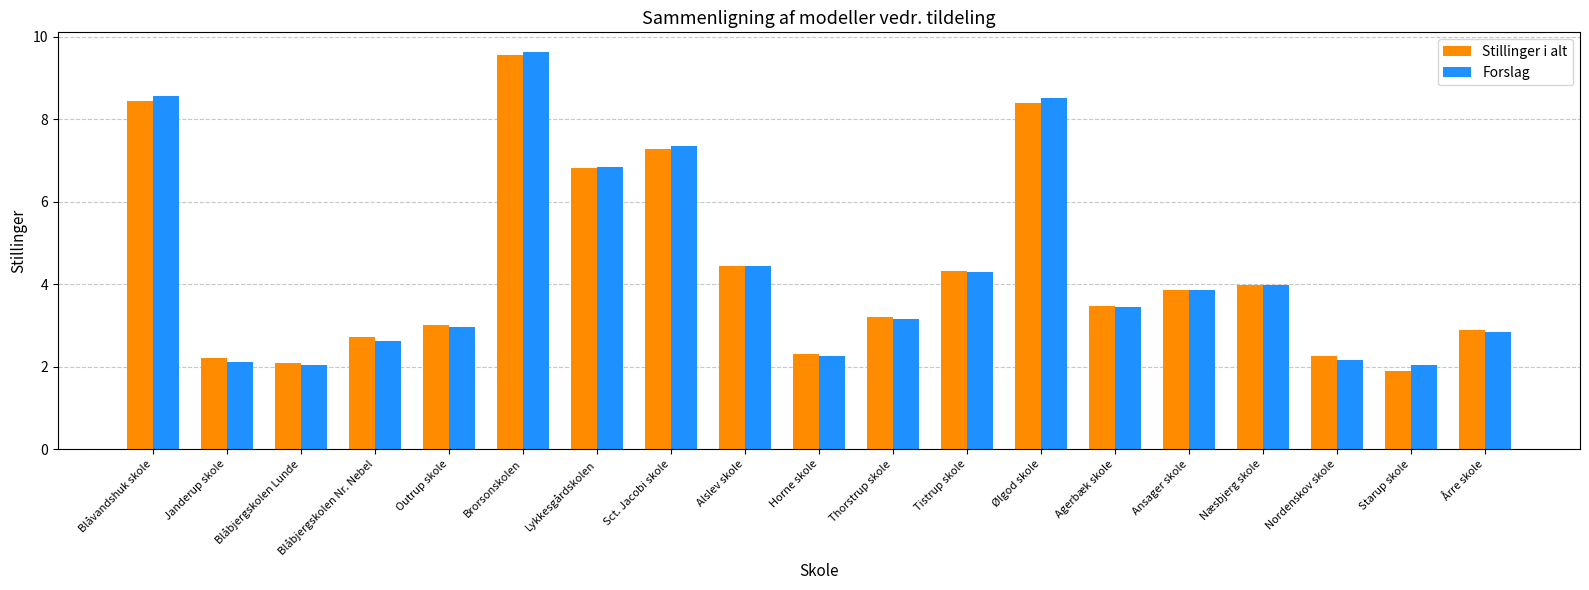

Is it true that Forslag equals 2.1 at Janderup skole?

True